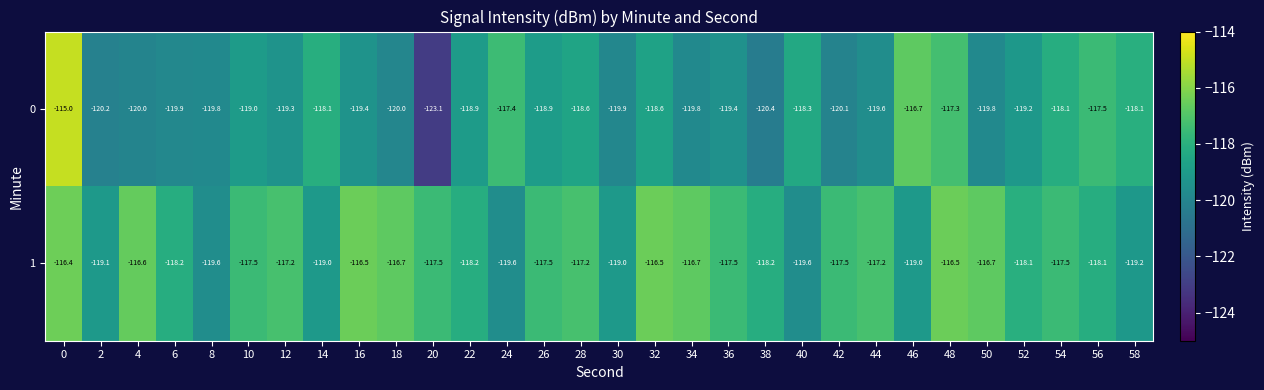

What is the difference between the maximum and minimum values in the 1 series?

3.2